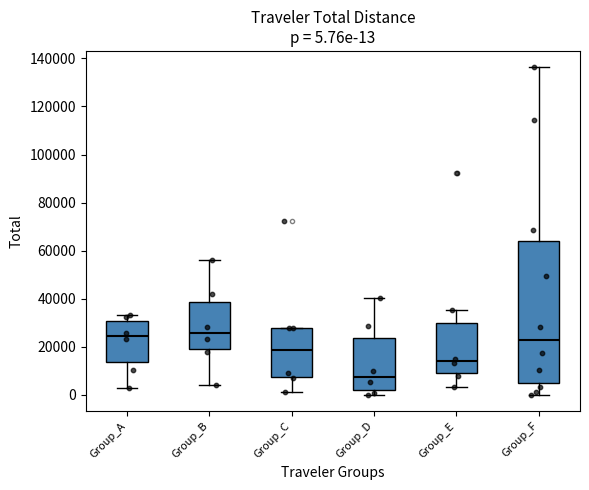

Comparing the boxes themselves (not the whiskers), which one is the tallest?

Group_F